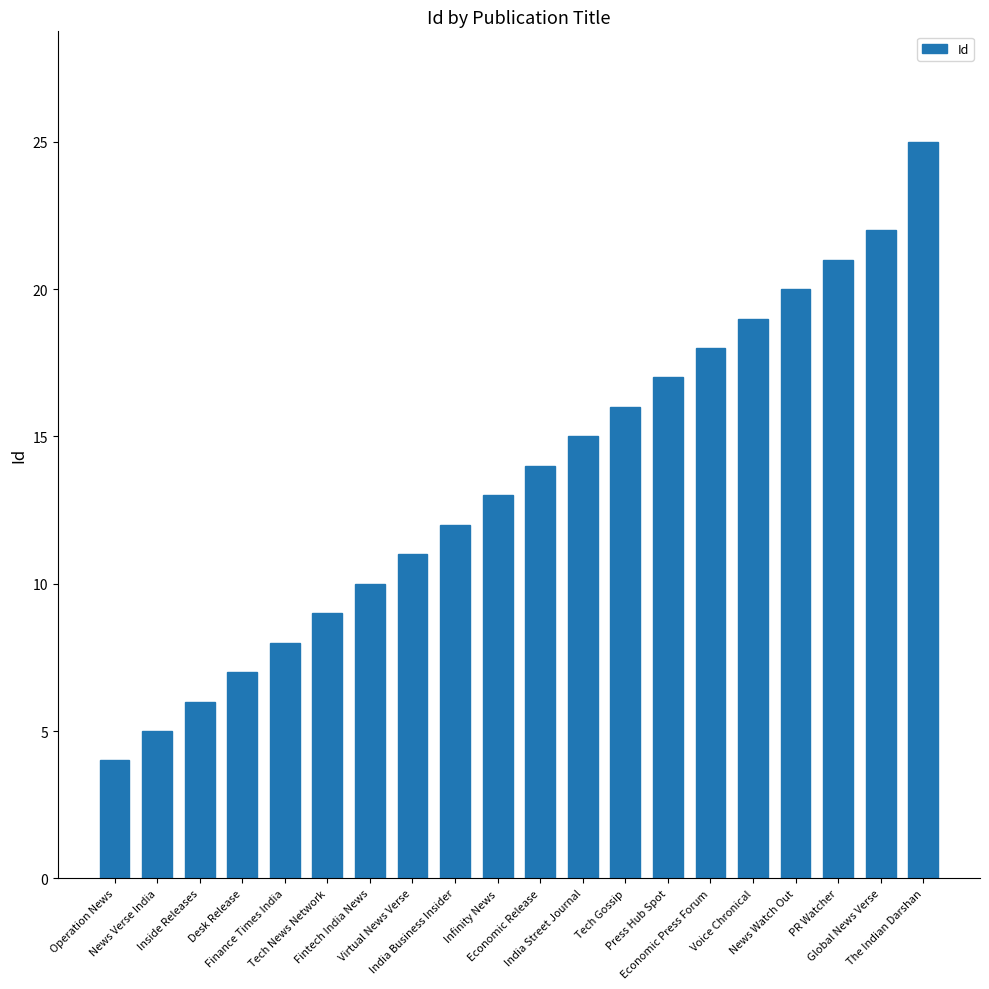

The value at PR Watcher is 10. True or false?

False